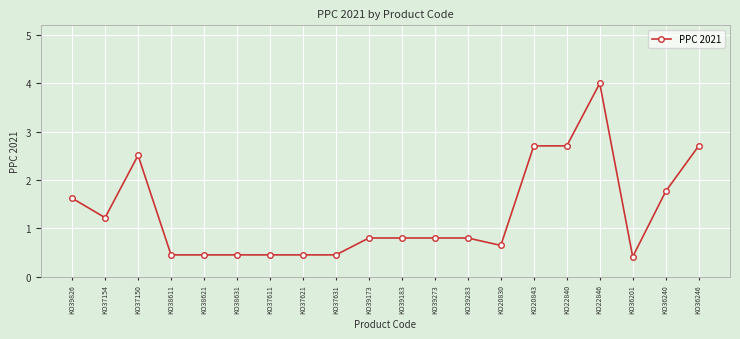

True or false: the data has more than 1 interior local peaks.

True